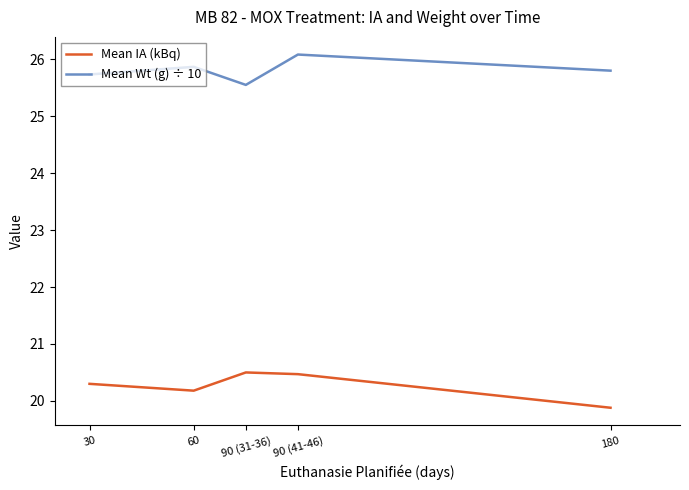

Rank the categories by Mean Wt (g) ÷ 10 value from lowest to highest.

90 (31-36), 30, 180, 60, 90 (41-46)